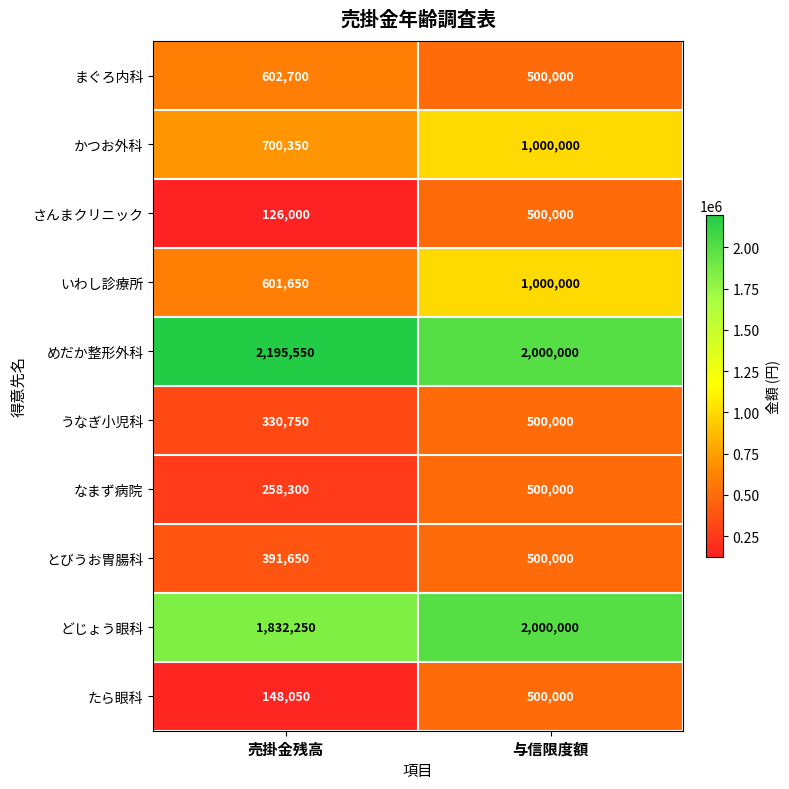

Is it true that いわし診療所 equals 346734 at 売掛金残高?

False